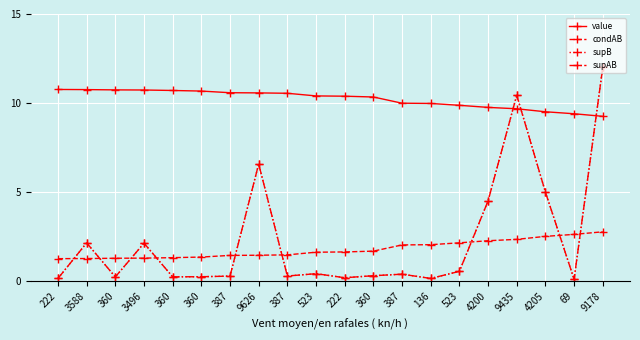

List the labels in order of supB value, largest first.

9178, 9435, 9626, 4205, 4200, 3588, 3496, 523, 523, 387, 360, 387, 387, 360, 360, 360, 222, 222, 136, 69